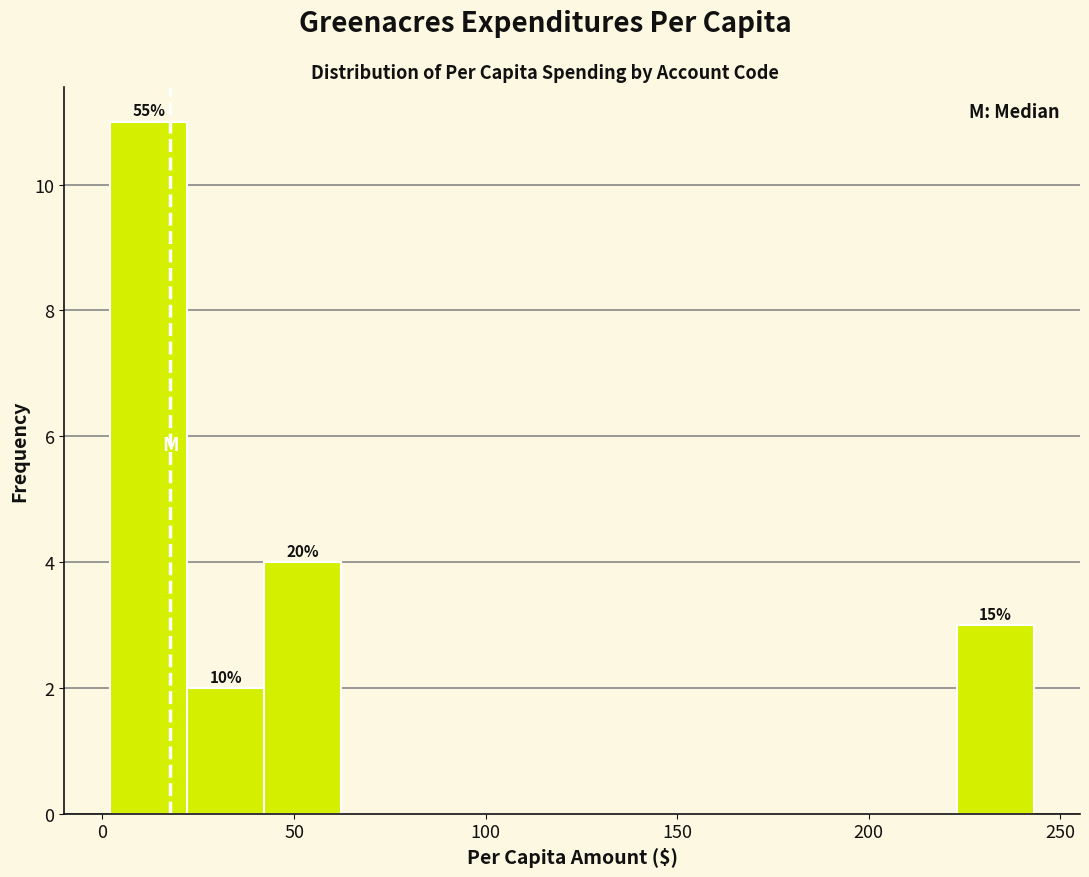

Over which range of the x-axis is the bar tallest?

0 to 20